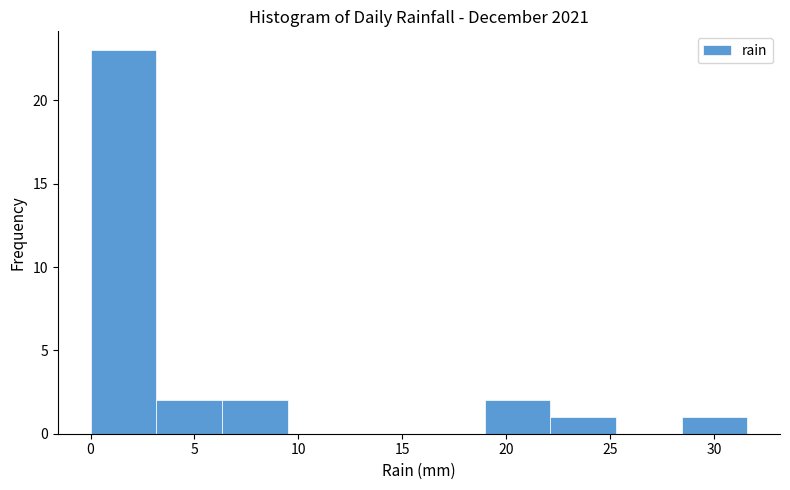

Which range on the x-axis has the tallest bar?

0.0 to 3.0